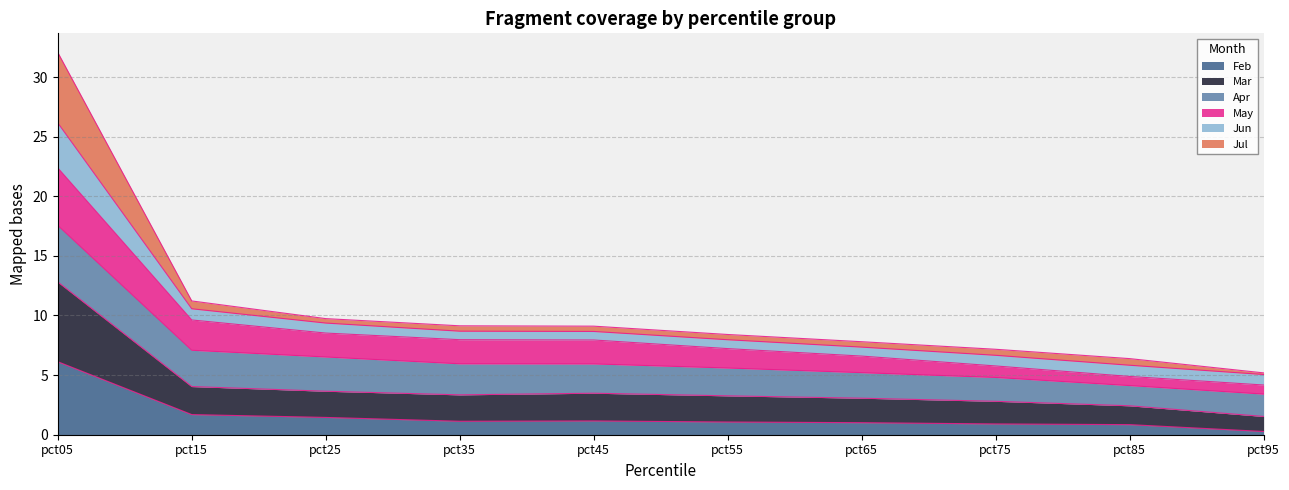

True or false: Feb has a value of 2.9 at pct15.

False